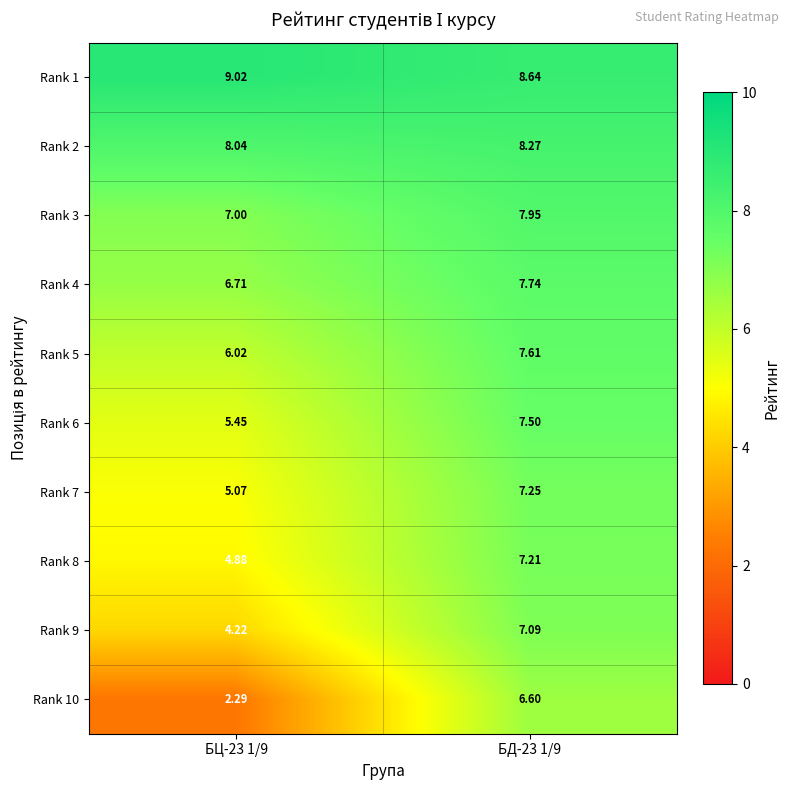

Which category has the highest value across all series?

БЦ-23 1/9